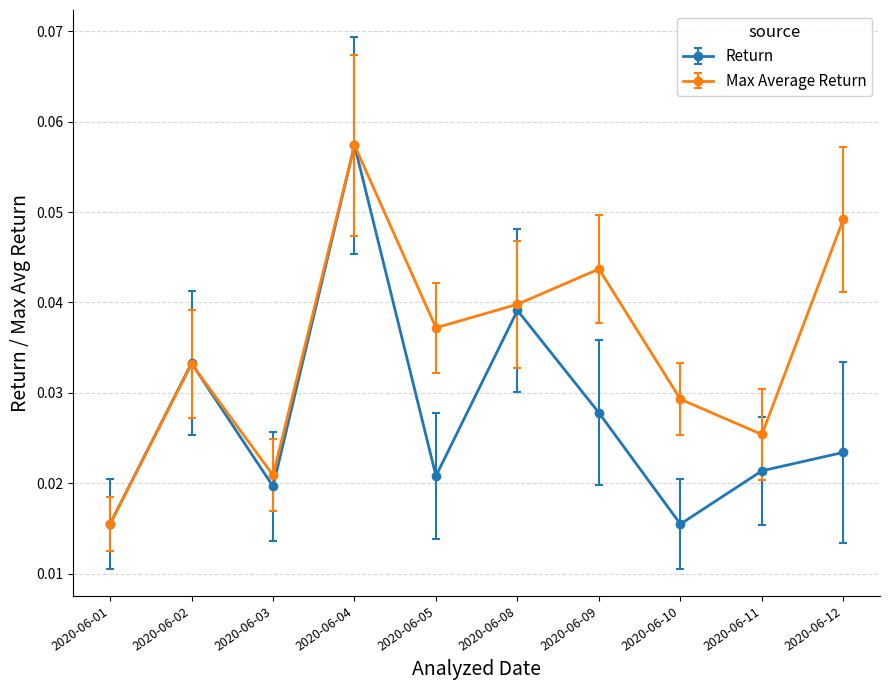

What are all the series names shown in the legend?

Return, Max Average Return